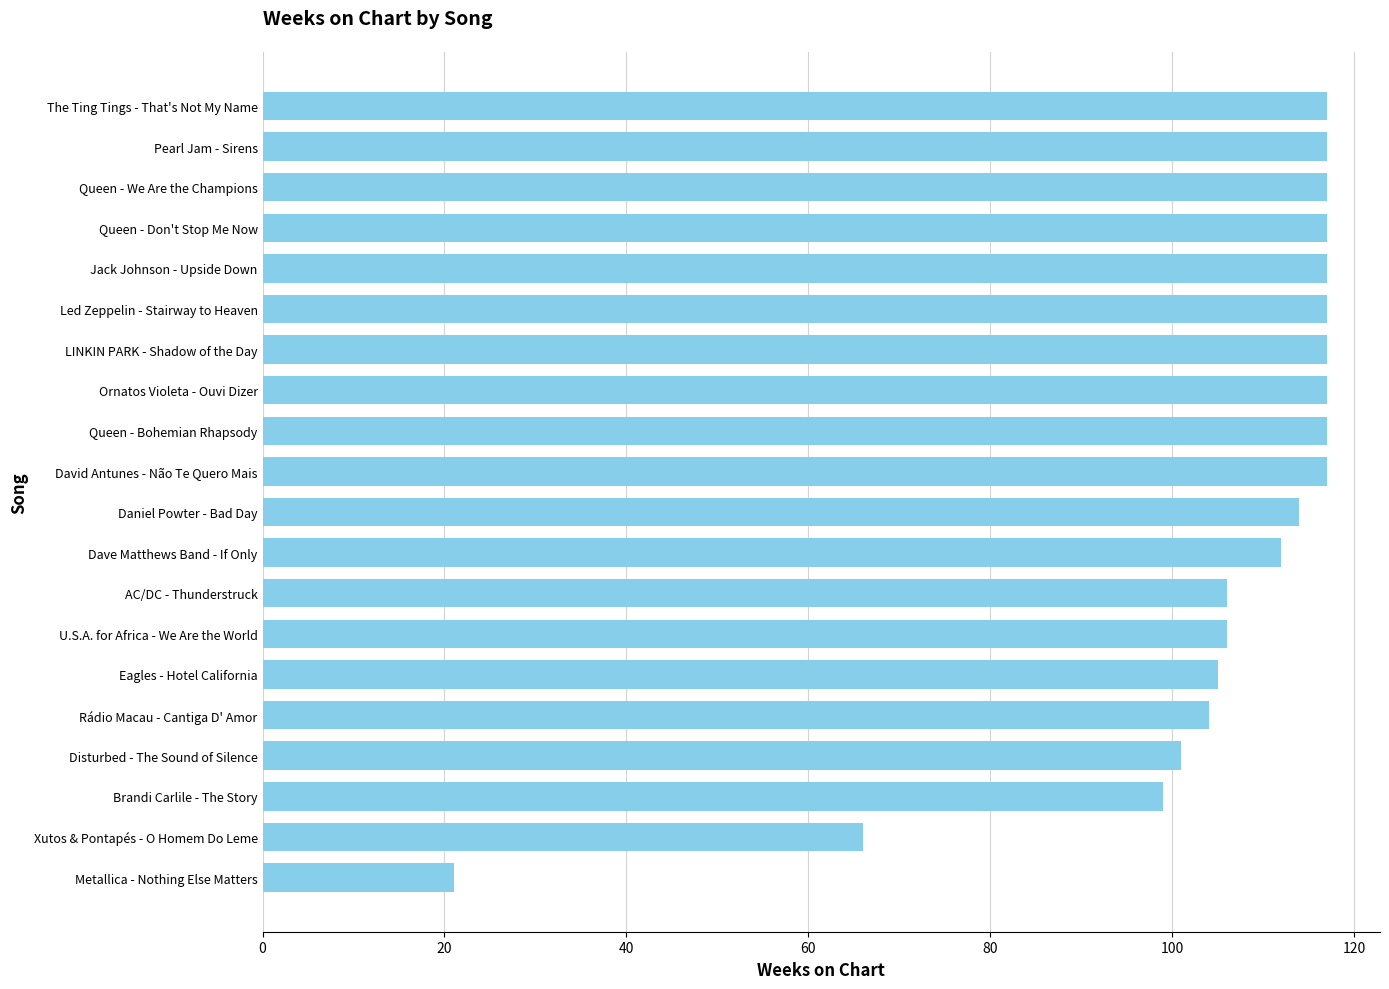

True or false: the data shows 105 at Eagles - Hotel California.

True